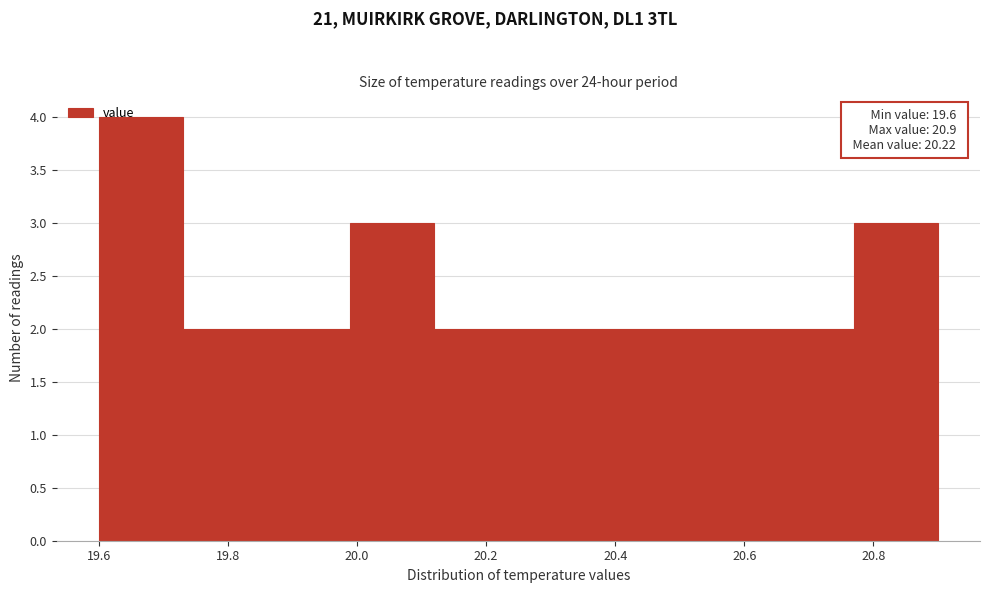

Which range on the x-axis has the tallest bar?

19.60 to 19.73